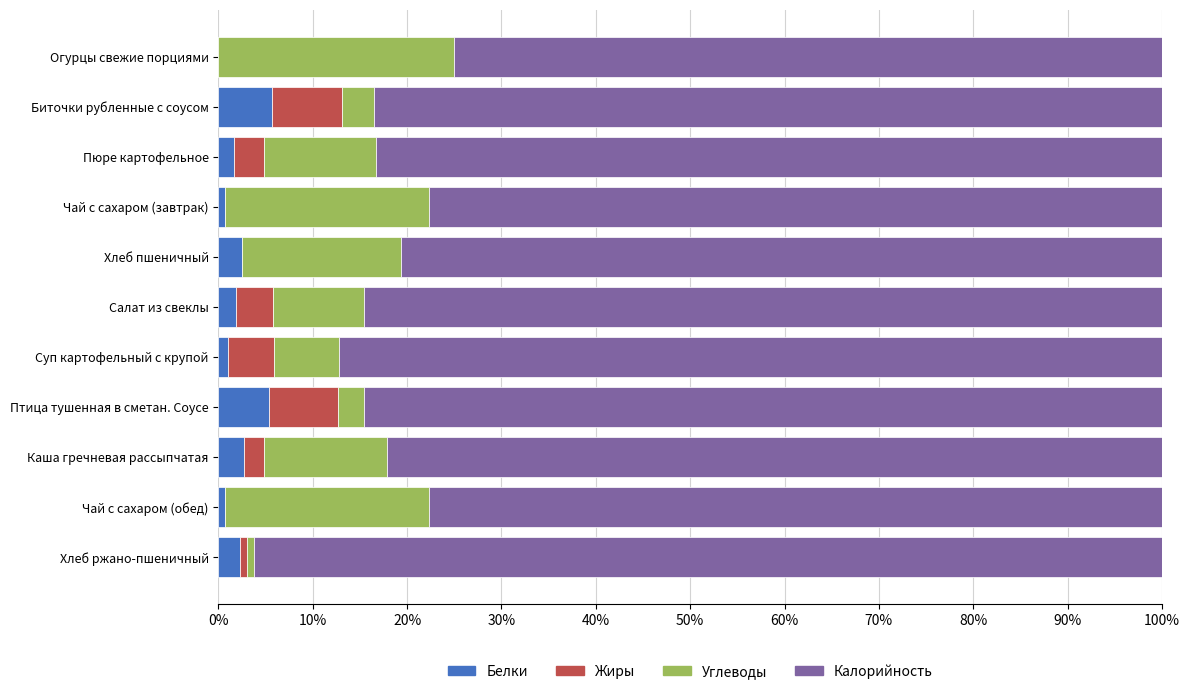

What is the total value across all series at Птица тушенная в сметан. Соусе?

100.0